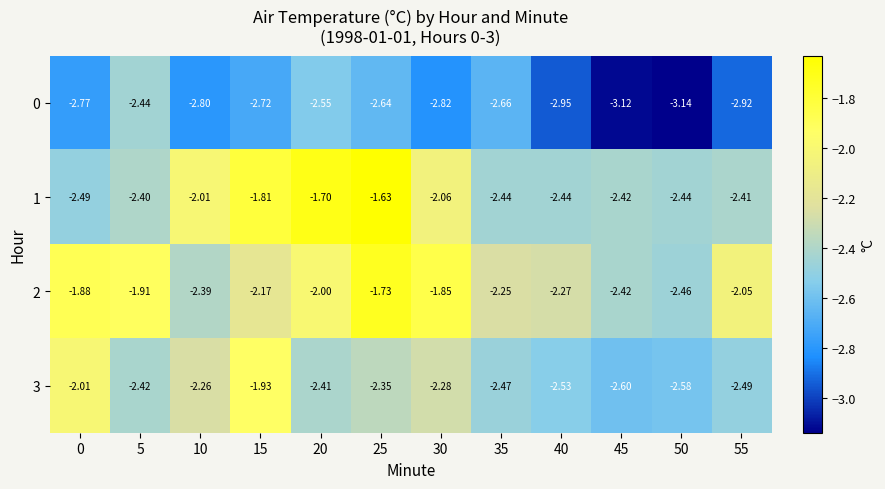

At which category is the sum across all series the highest?

25